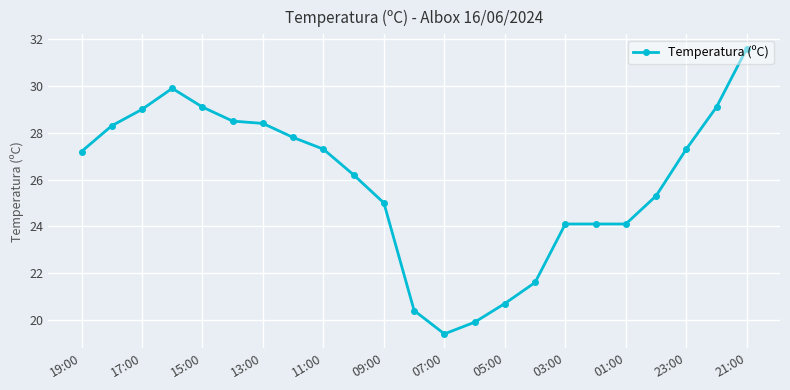

What is the minimum value shown in the chart?

19.4